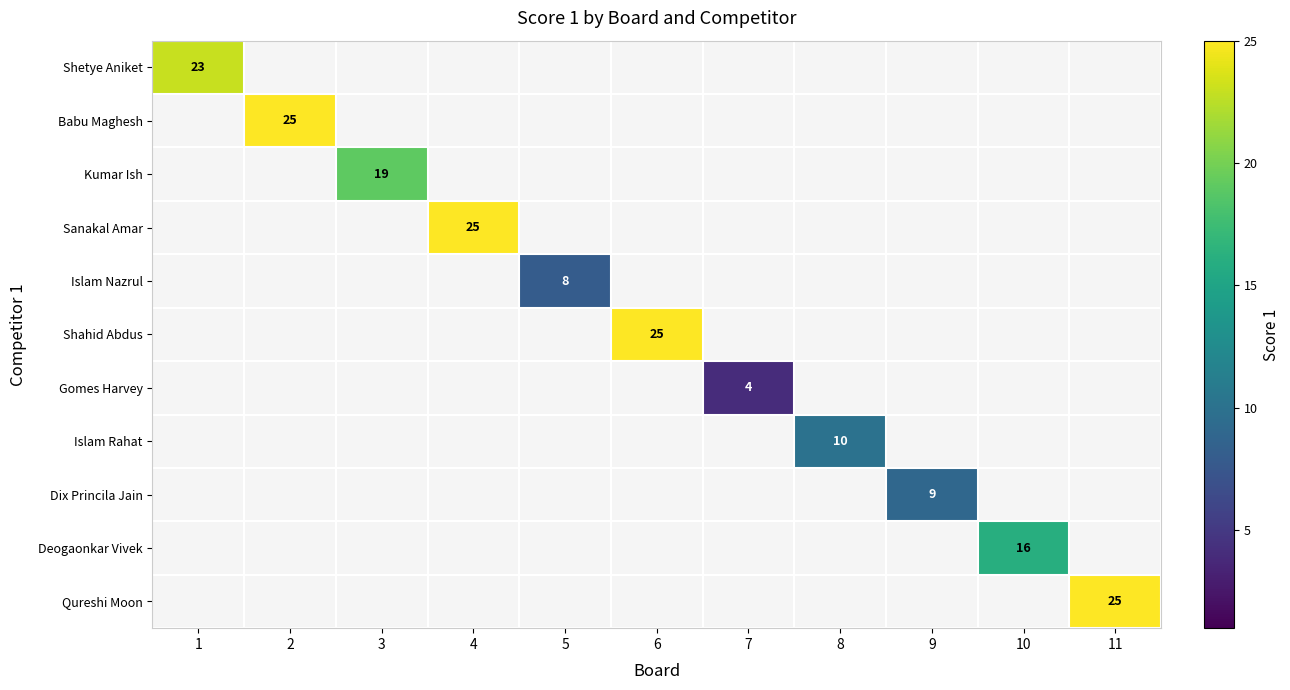

True or false: Islam Nazrul has a value of -5 at 4.

False